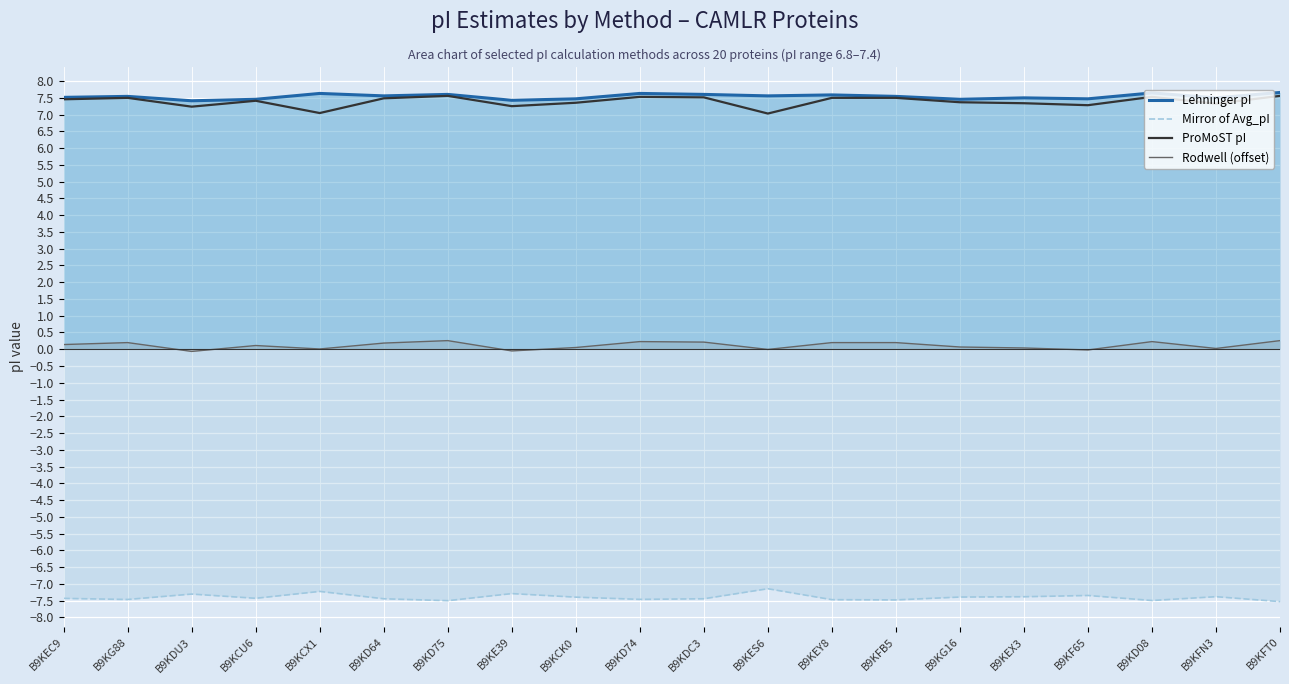

How many positive values does the Rodwell (offset) series have?

16